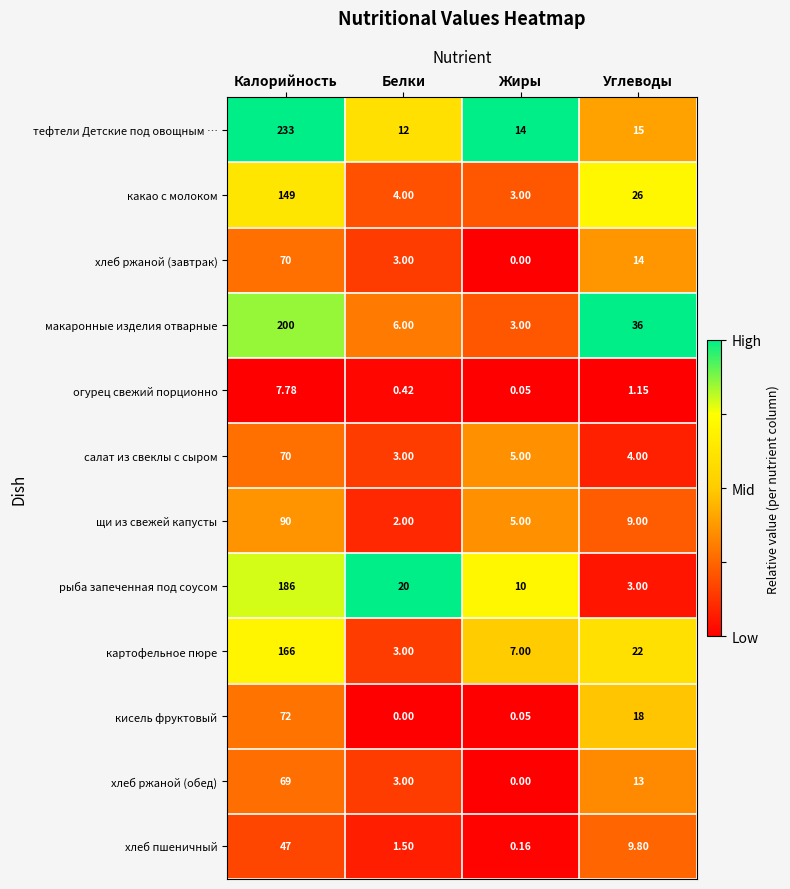

Which series has the widest spread of values?

тефтели Детские под овощным …